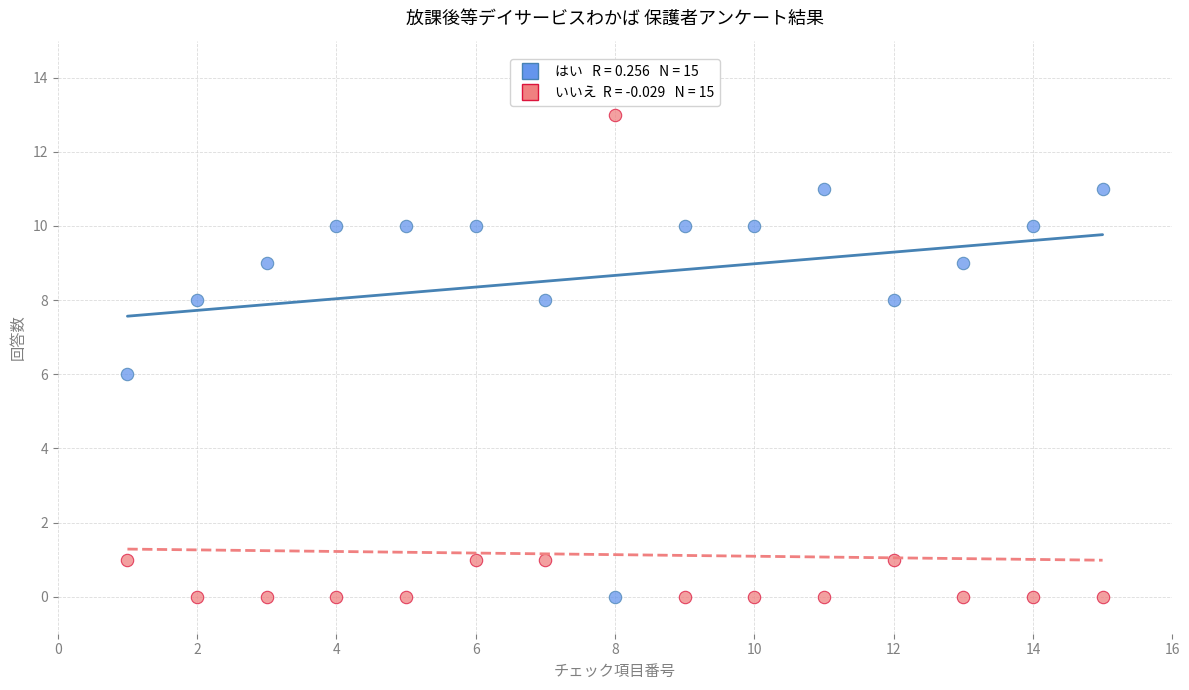

Across all data points, what is the range of Y values (max minus min)?

13